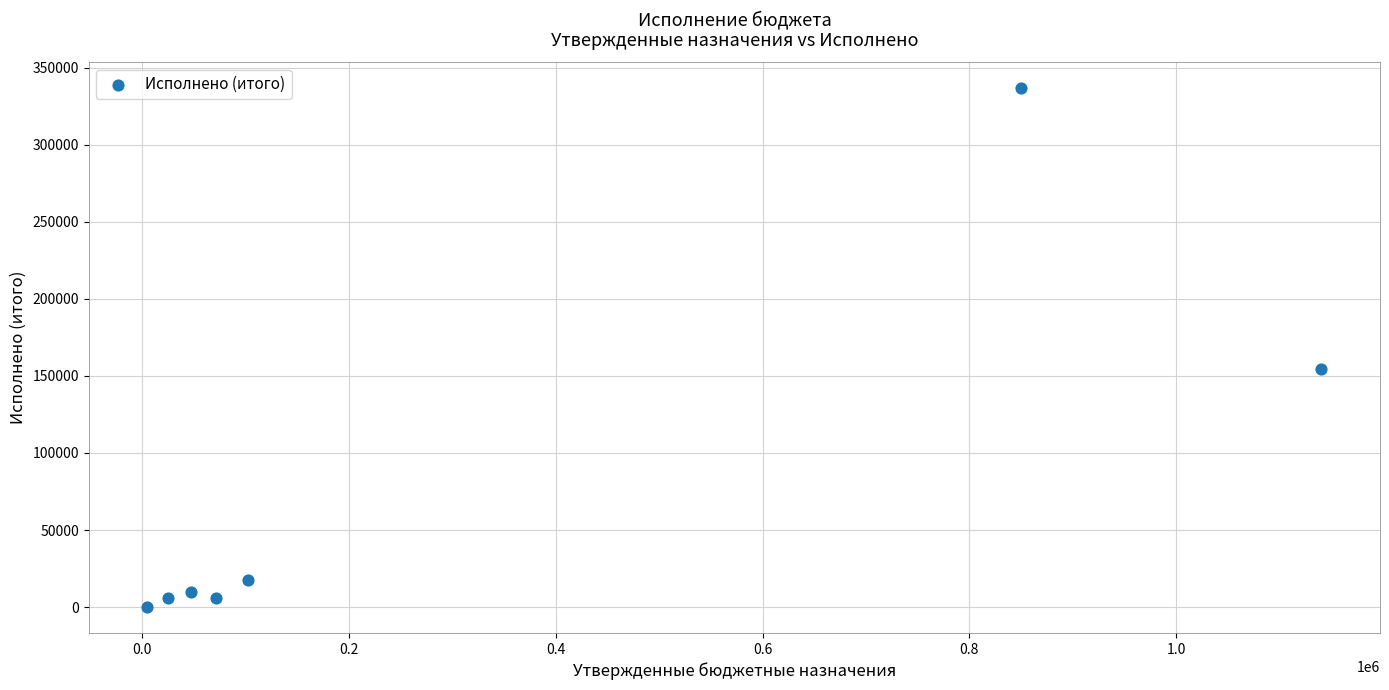

What is the average X value?

320085.7